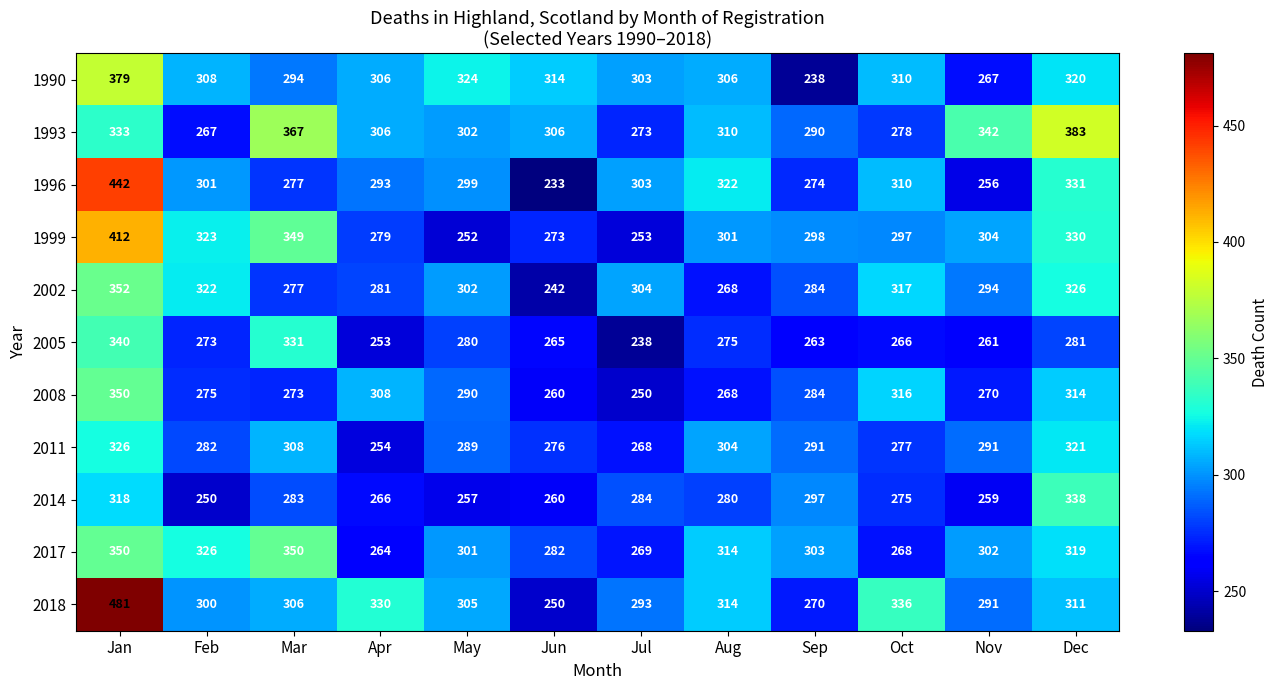

Which series has the largest range (max minus min)?

2018